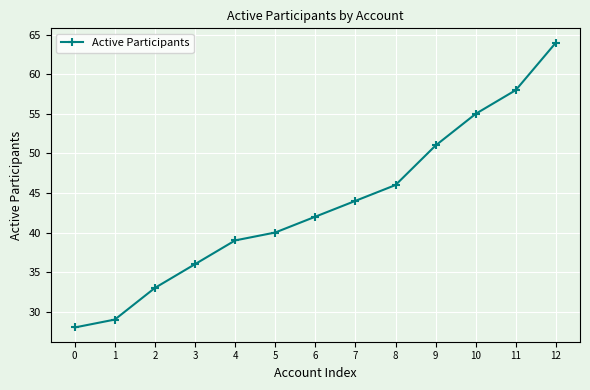

Read the value at 11.

58